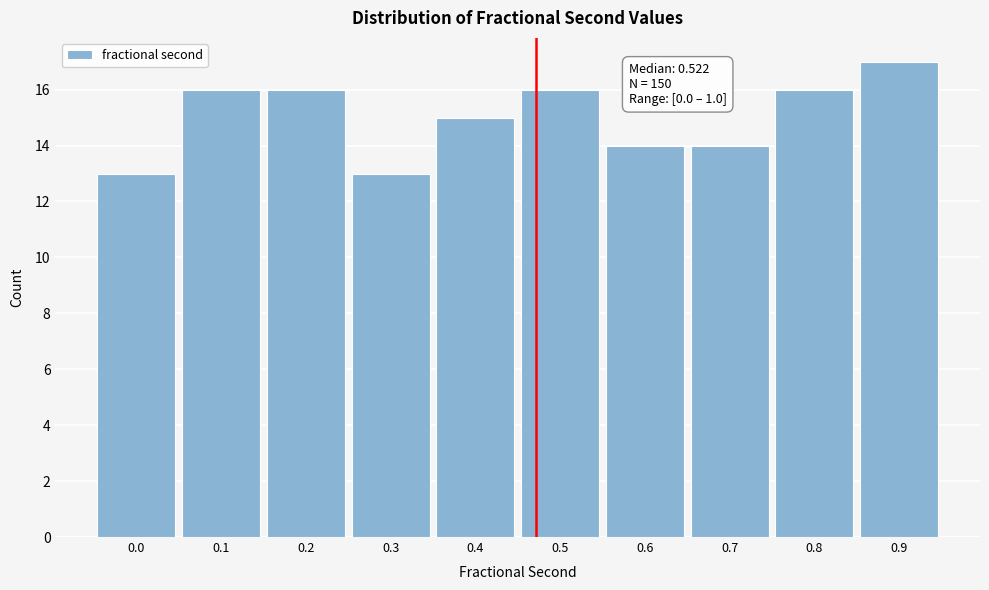

Reading left to right, extract all data points from this chart.

13	16	16	13	15	16	14	14	16	17